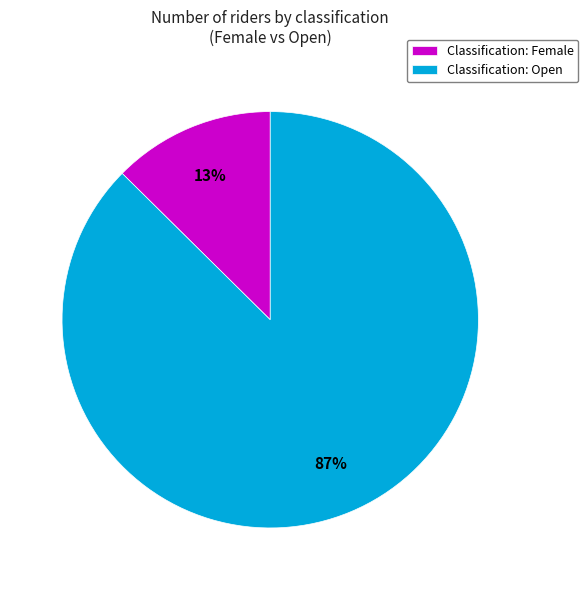

Is there a majority slice in this chart?

Yes